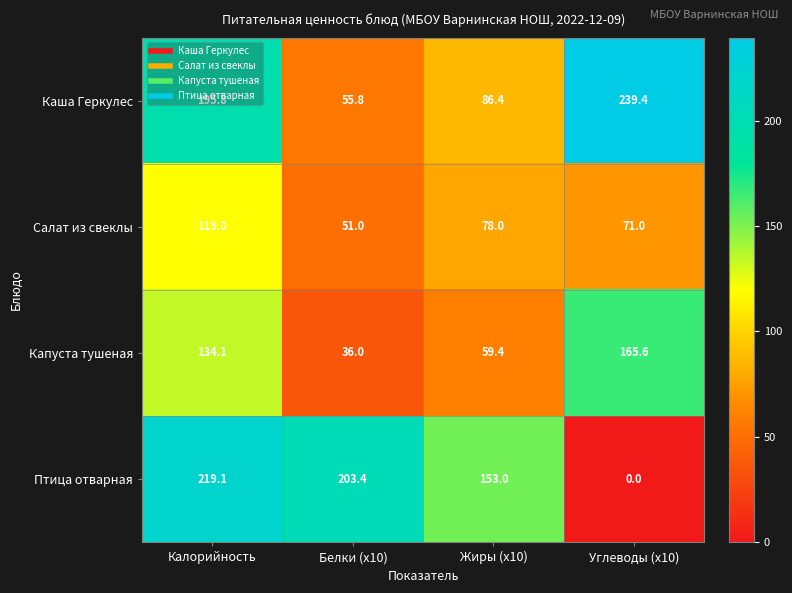

At how many categories does at least one series exceed 164?

3